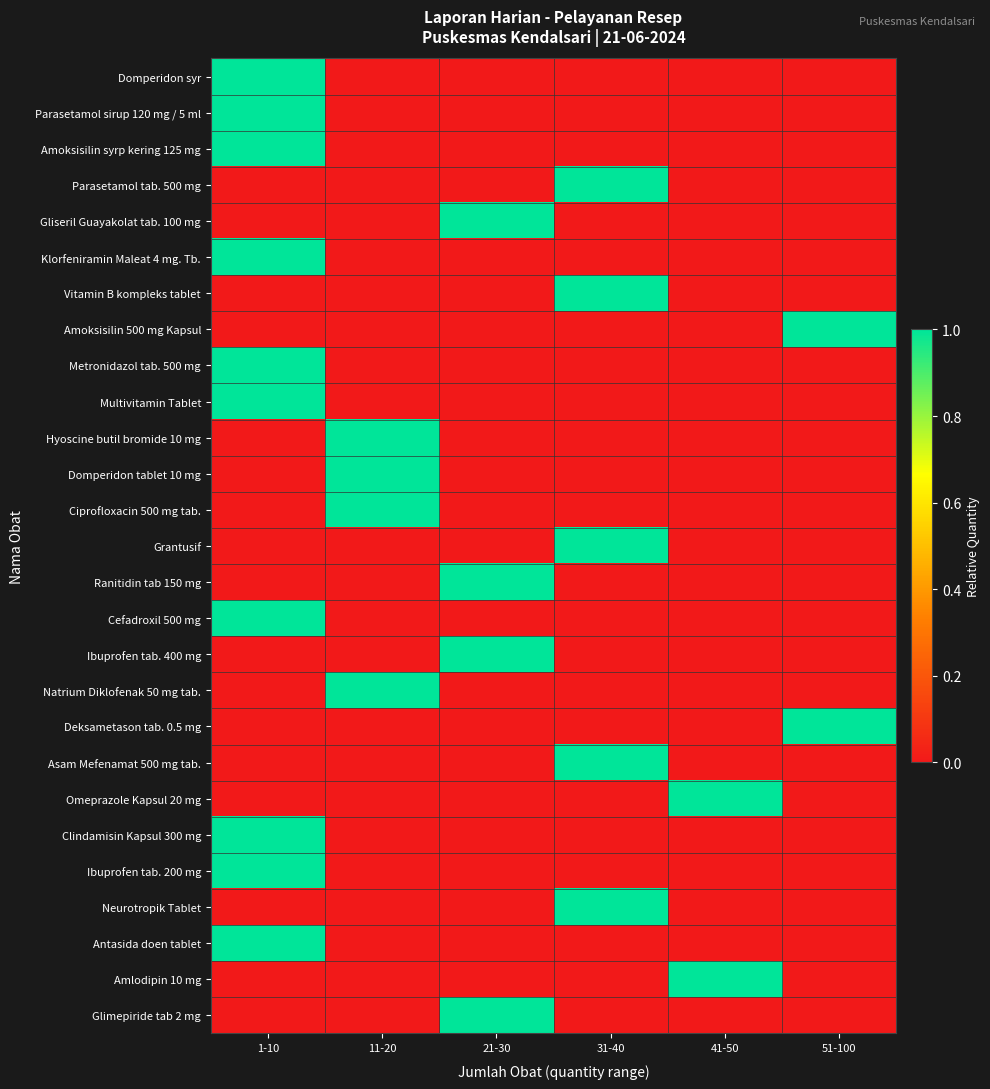

Reading left to right, list all the values displayed in this chart.

Domperidon syr: 1-10=1	11-20=0	21-30=0	31-40=0	41-50=0	51-100=0
Parasetamol sirup 120 mg / 5 ml: 1-10=1	11-20=0	21-30=0	31-40=0	41-50=0	51-100=0
Amoksisilin syrp kering 125 mg: 1-10=1	11-20=0	21-30=0	31-40=0	41-50=0	51-100=0
Parasetamol tab. 500 mg: 1-10=0	11-20=0	21-30=0	31-40=1	41-50=0	51-100=0
Gliseril Guayakolat tab. 100 mg: 1-10=0	11-20=0	21-30=1	31-40=0	41-50=0	51-100=0
Klorfeniramin Maleat 4 mg. Tb.: 1-10=1	11-20=0	21-30=0	31-40=0	41-50=0	51-100=0
Vitamin B kompleks tablet: 1-10=0	11-20=0	21-30=0	31-40=1	41-50=0	51-100=0
Amoksisilin 500 mg Kapsul: 1-10=0	11-20=0	21-30=0	31-40=0	41-50=0	51-100=1
Metronidazol tab. 500 mg: 1-10=1	11-20=0	21-30=0	31-40=0	41-50=0	51-100=0
Multivitamin Tablet: 1-10=1	11-20=0	21-30=0	31-40=0	41-50=0	51-100=0
Hyoscine butil bromide 10 mg: 1-10=0	11-20=1	21-30=0	31-40=0	41-50=0	51-100=0
Domperidon tablet 10 mg: 1-10=0	11-20=1	21-30=0	31-40=0	41-50=0	51-100=0
Ciprofloxacin 500 mg tab.: 1-10=0	11-20=1	21-30=0	31-40=0	41-50=0	51-100=0
Grantusif: 1-10=0	11-20=0	21-30=0	31-40=1	41-50=0	51-100=0
Ranitidin tab 150 mg: 1-10=0	11-20=0	21-30=1	31-40=0	41-50=0	51-100=0
Cefadroxil 500 mg: 1-10=1	11-20=0	21-30=0	31-40=0	41-50=0	51-100=0
Ibuprofen tab. 400 mg: 1-10=0	11-20=0	21-30=1	31-40=0	41-50=0	51-100=0
Natrium Diklofenak 50 mg tab.: 1-10=0	11-20=1	21-30=0	31-40=0	41-50=0	51-100=0
Deksametason tab. 0.5 mg: 1-10=0	11-20=0	21-30=0	31-40=0	41-50=0	51-100=1
Asam Mefenamat 500 mg tab.: 1-10=0	11-20=0	21-30=0	31-40=1	41-50=0	51-100=0
Omeprazole Kapsul 20 mg: 1-10=0	11-20=0	21-30=0	31-40=0	41-50=1	51-100=0
Clindamisin Kapsul 300 mg: 1-10=1	11-20=0	21-30=0	31-40=0	41-50=0	51-100=0
Ibuprofen tab. 200 mg: 1-10=1	11-20=0	21-30=0	31-40=0	41-50=0	51-100=0
Neurotropik Tablet: 1-10=0	11-20=0	21-30=0	31-40=1	41-50=0	51-100=0
Antasida doen tablet: 1-10=1	11-20=0	21-30=0	31-40=0	41-50=0	51-100=0
Amlodipin 10 mg: 1-10=0	11-20=0	21-30=0	31-40=0	41-50=1	51-100=0
Glimepiride tab 2 mg: 1-10=0	11-20=0	21-30=1	31-40=0	41-50=0	51-100=0